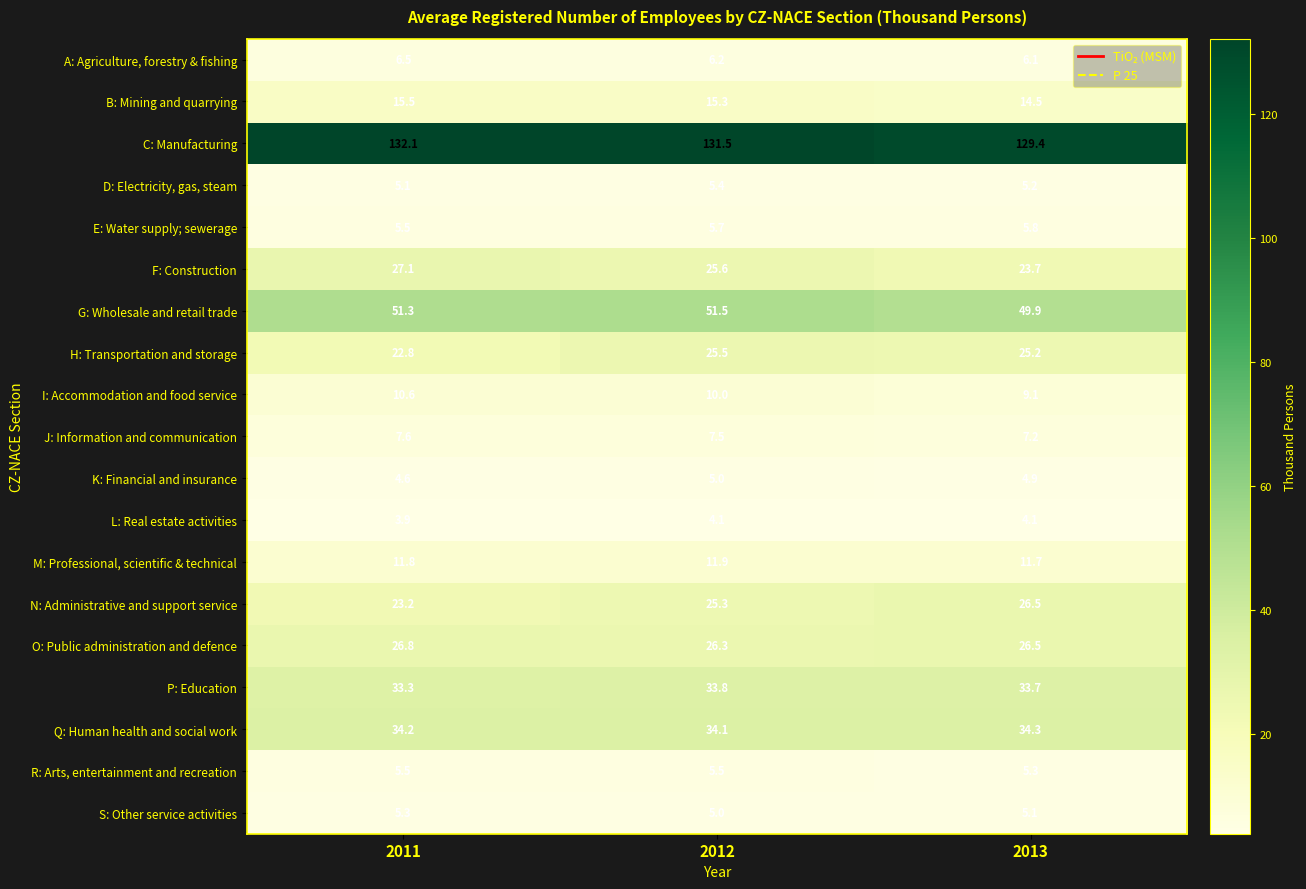

What is the difference between the maximum and minimum values in the E: Water supply; sewerage series?

0.3